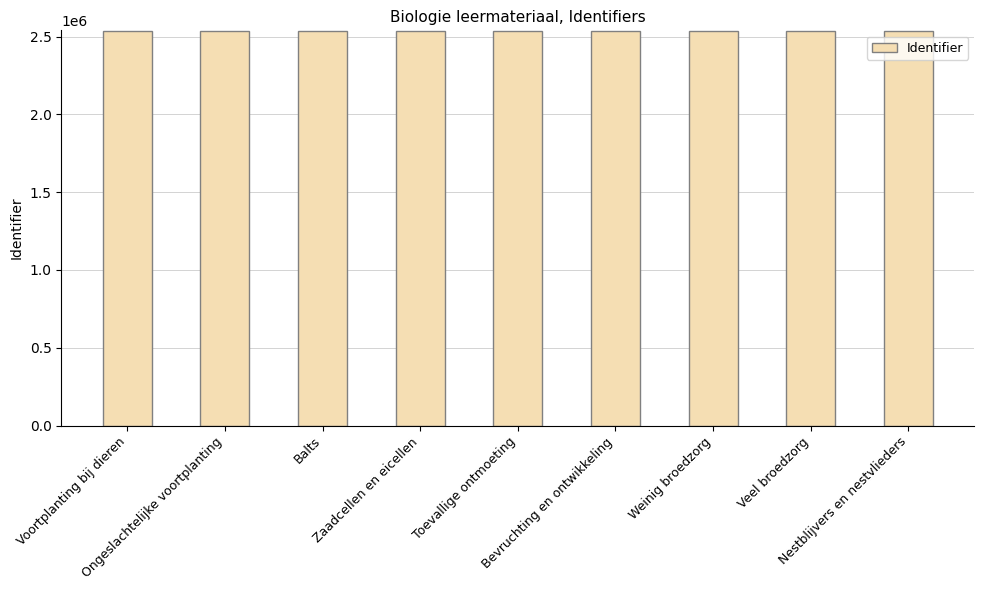

How many data points does each series have?

9